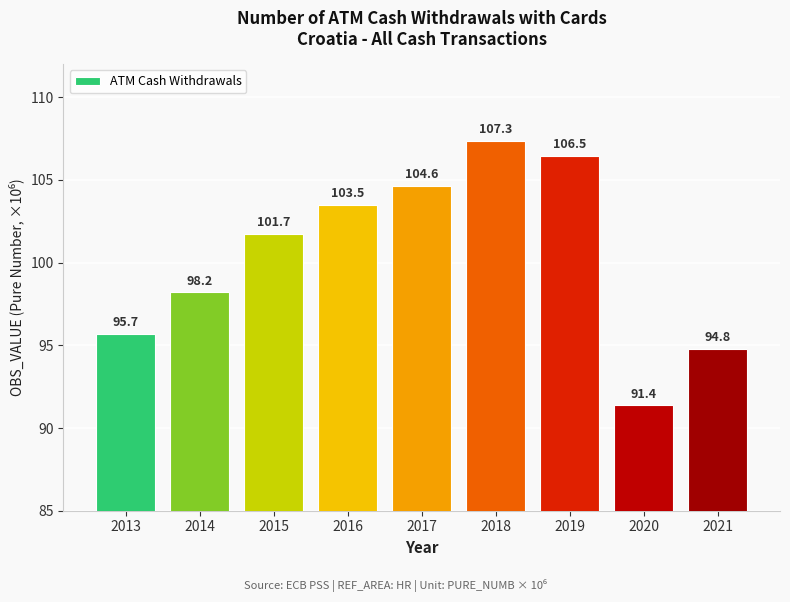

What is the value of the 5th bar from the left?

104.6